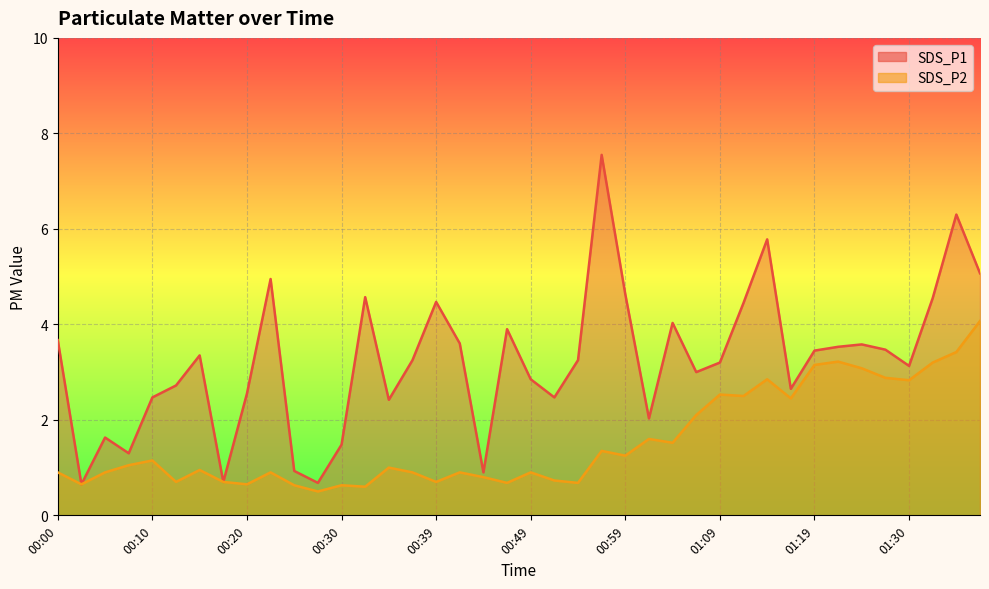

At which category does SDS_P2 reach its first local peak?

00:10